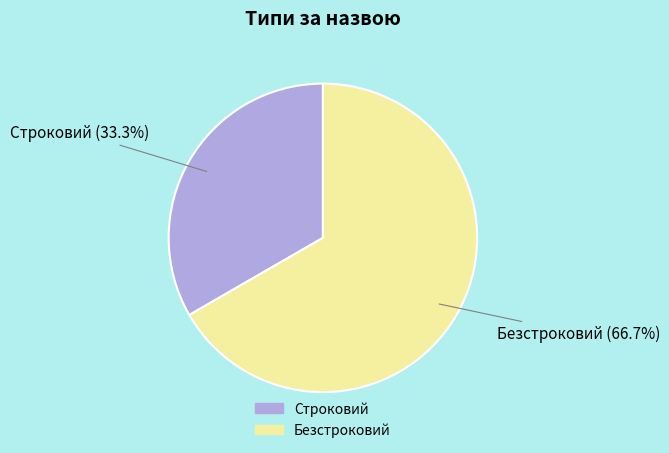

Which has a higher value, Строковий or Безстроковий?

Безстроковий